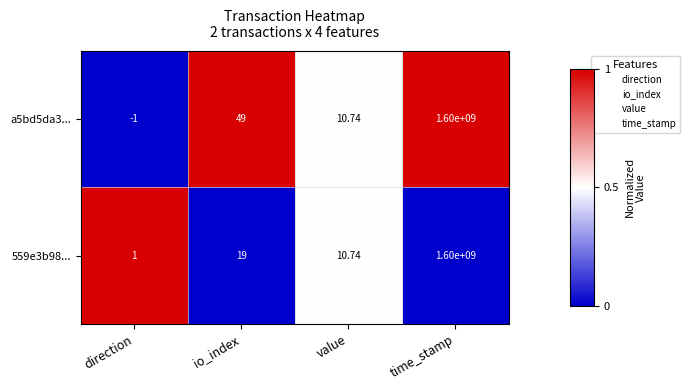

Where is a5bd5da3... nearest to the value 799999999?

io_index